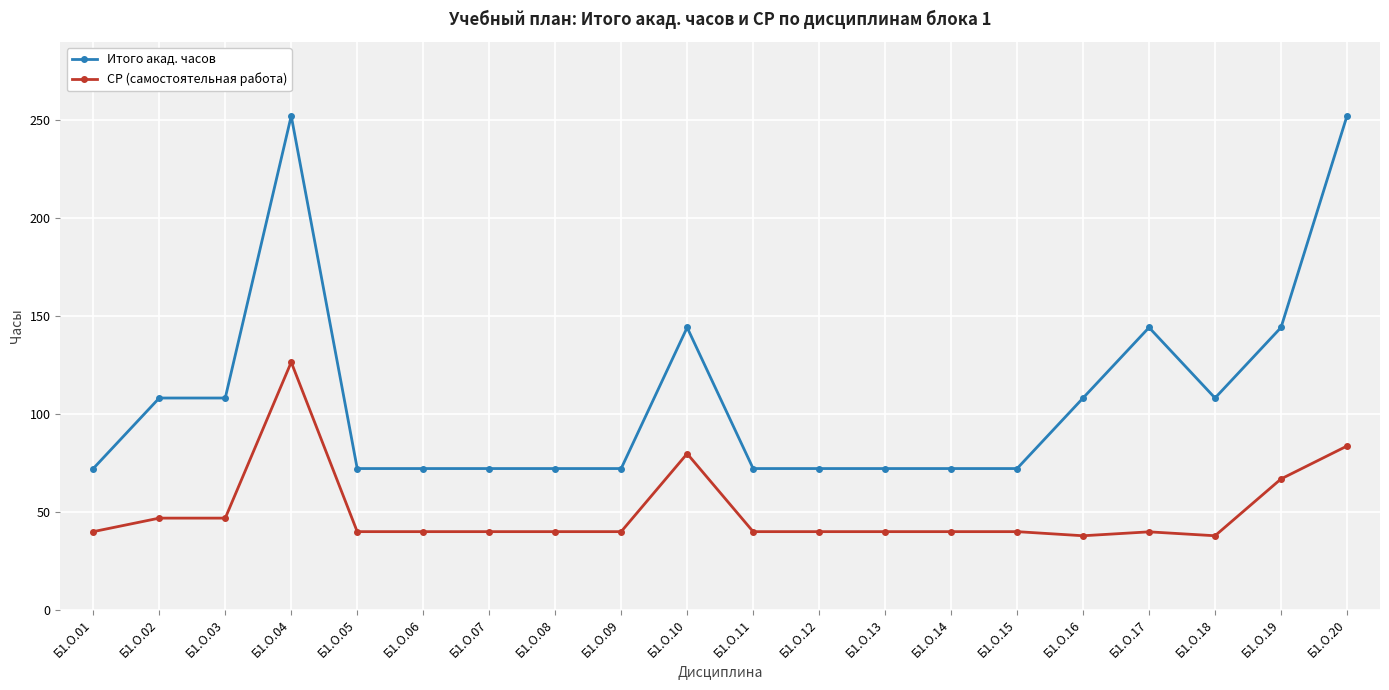

Between Б1.О.10 and Б1.О.11, which series saw the biggest shift?

Итого акад. часов